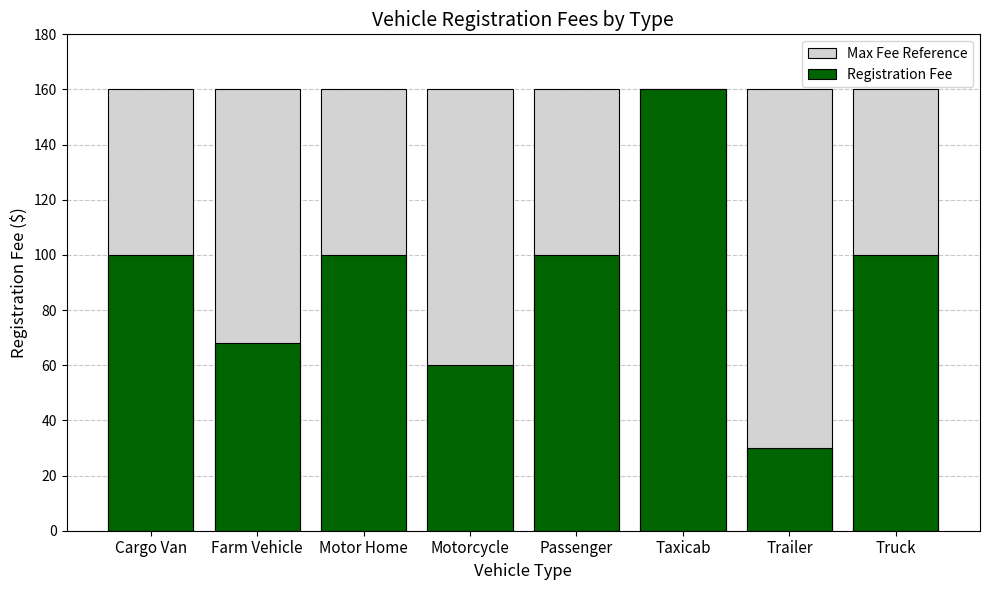

What is the label of the 8th bar from the right?

Cargo Van